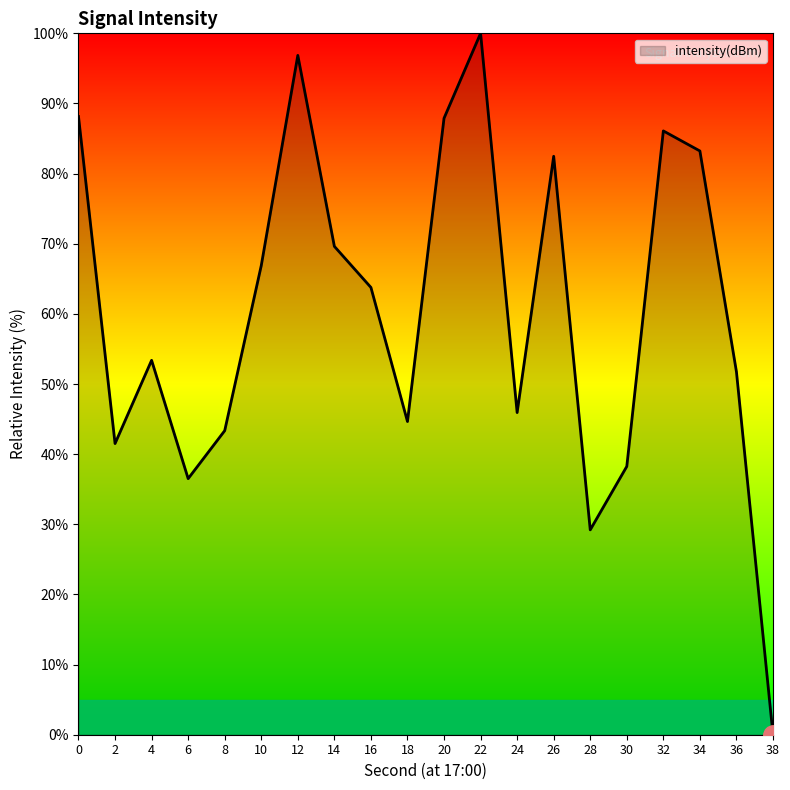

Is it true that the value at 20 is 33.4?

False